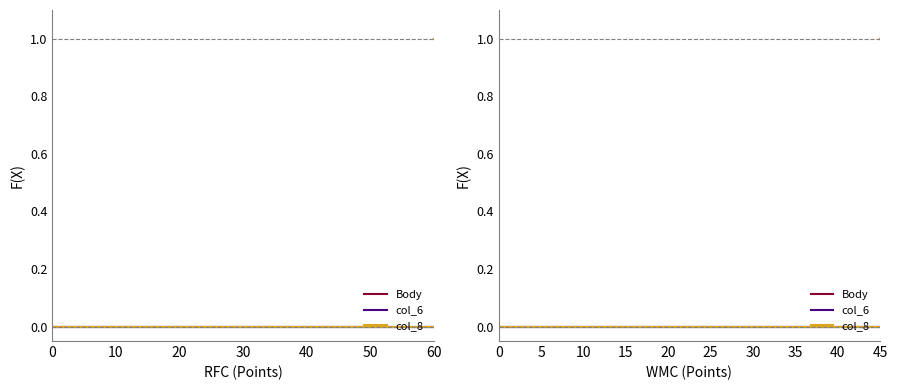

Does the chart have visible grid lines?

No